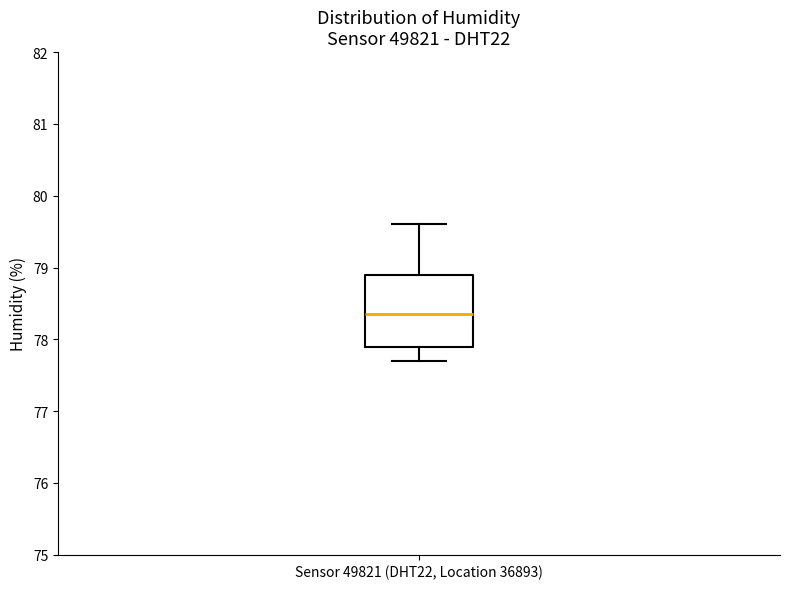

Transcribe this box plot: give where the median line is, the range the box spans, and where the two whiskers end, as read against the y-axis. The values are not printed on the chart, so give them approximately, as read against the axis.

median 78.4, box 77.9 to 78.9, whiskers 77.7 to 79.6